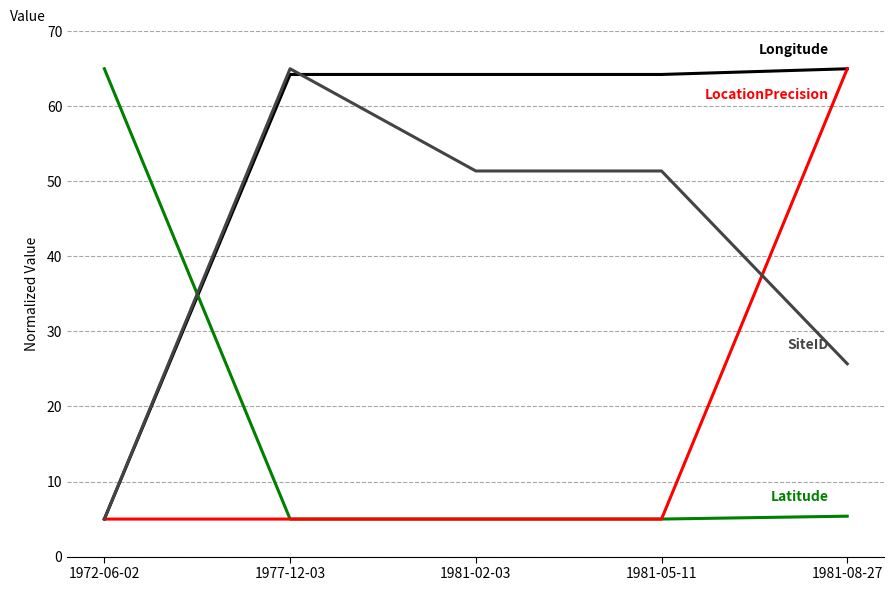

What is the spread (max minus min) of values at 1981-05-11?

59.2